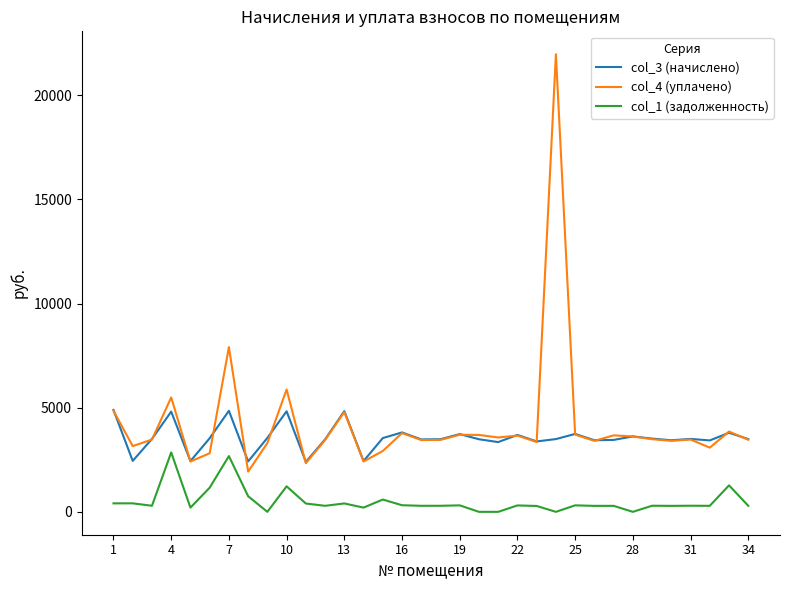

At how many categories does at least one series exceed 19613?

1